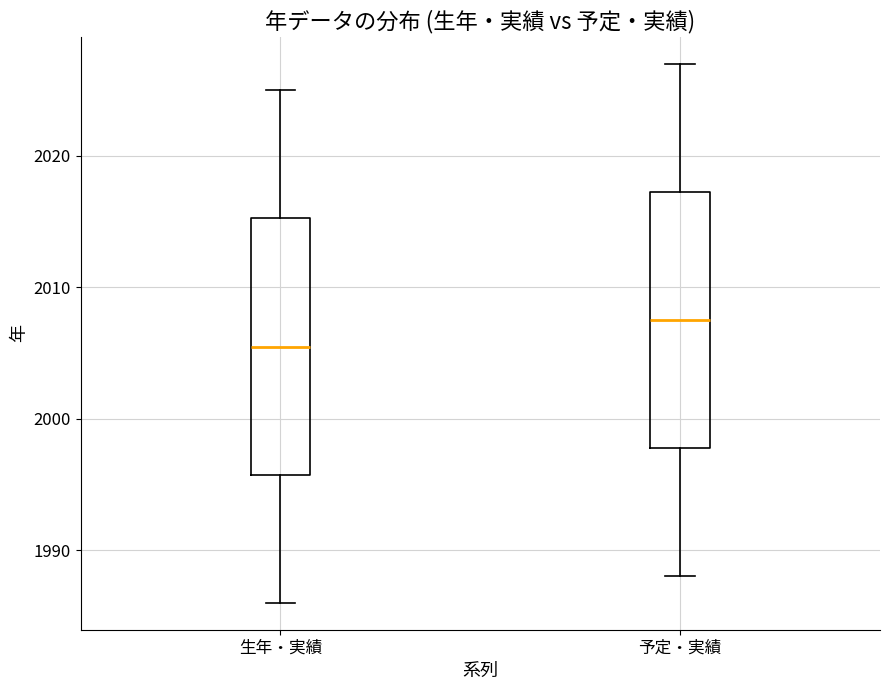

Where does the upper whisker of the box for 生年・実績 end on the y-axis? The values are not printed on the chart, so give them approximately, as read against the axis.

2025